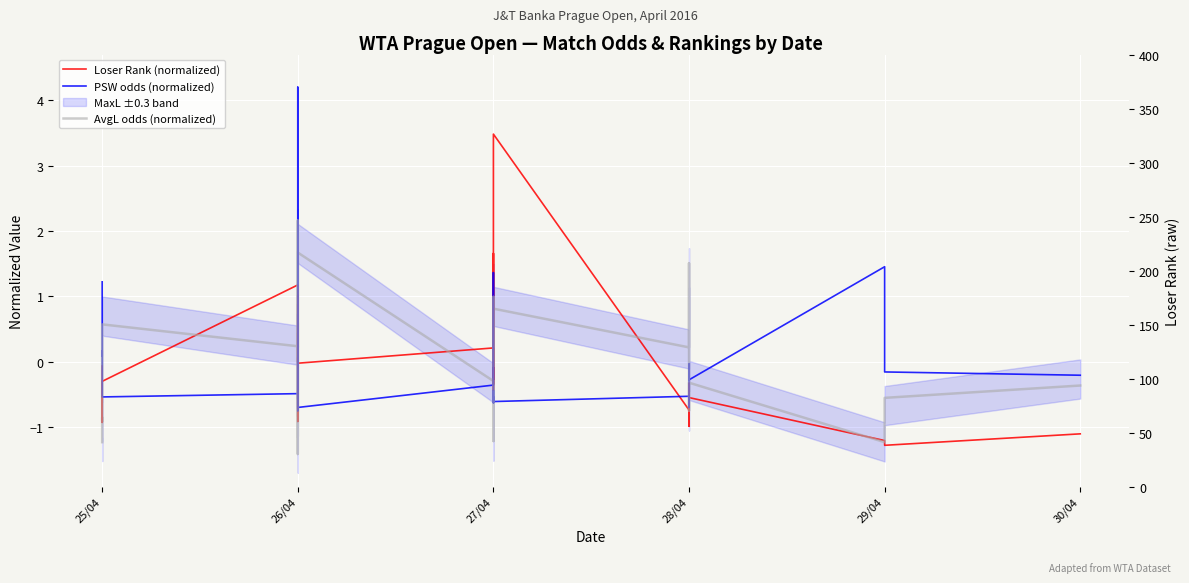

How many values in the PSW odds (normalized) series are below 0?

21